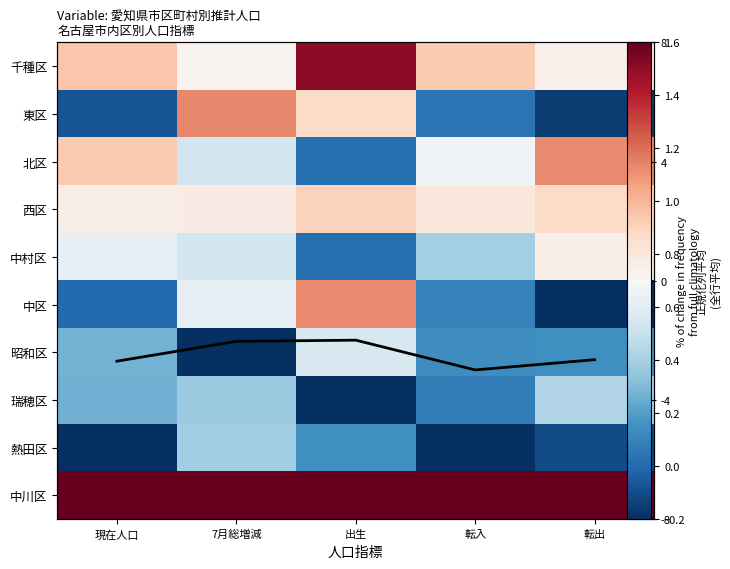

Is the value of 千種区 at 出生 greater than the value of 中川区 at 転入?

No